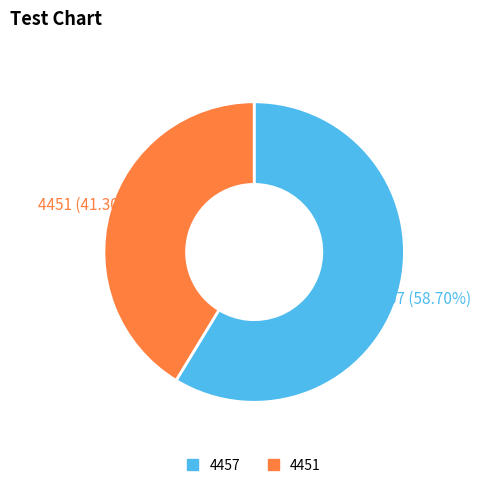

What percentage is the 4451 slice, to the nearest percent?

41%